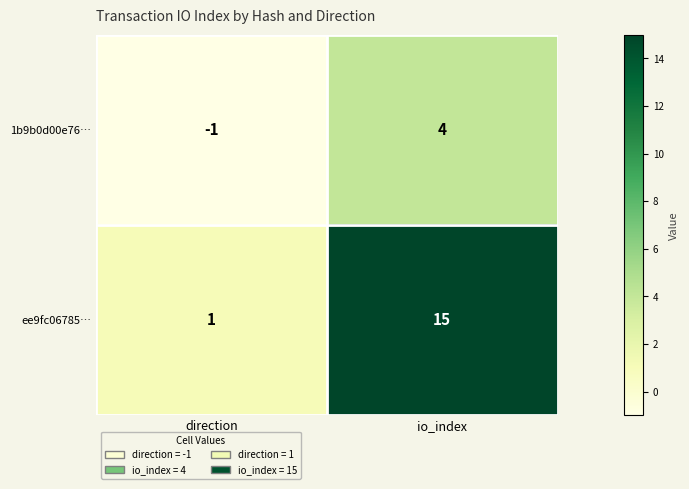

At which label is 1b9b0d00e76… closest to 1?

direction